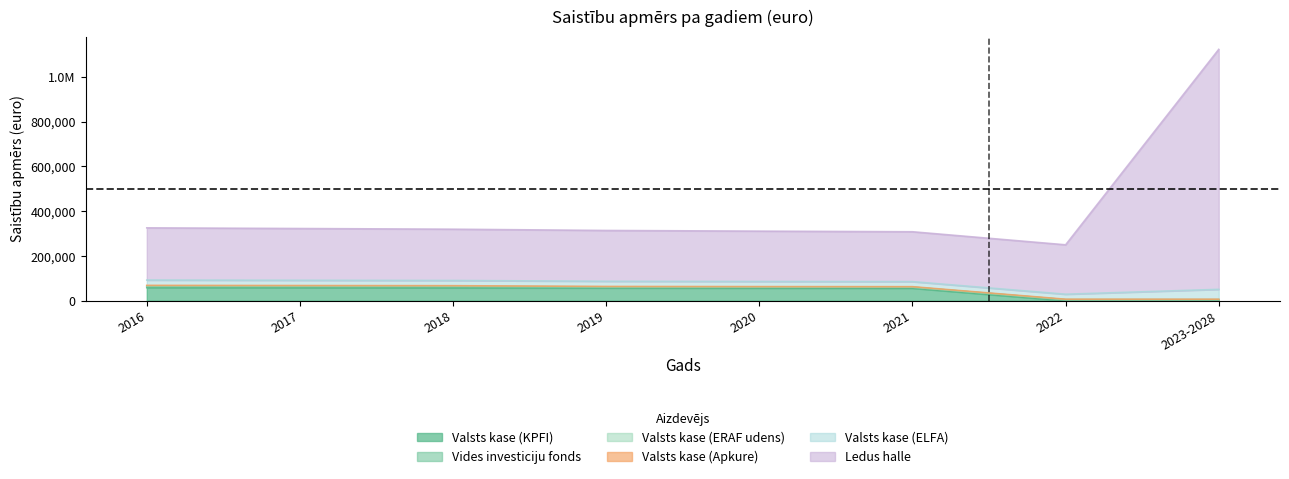

Reading left to right, extract all data points from this chart.

Valsts kase (KPFI): 58651	58097	57543	56989	56435	55881	0	0
Vides investiciju fonds: 5020	4973	4926	4879	4832	4785	4738	4691
Valsts kase (ERAF udens): 2622	2612	2601	0	0	0	0	0
Valsts kase (Apkure): 2284	2163	2043	1922	1802	1982	1862	1936
Valsts kase (ELFA): 23687	23469	23251	23033	22815	22597	22379	44103
Ledus halle: 233287	231197	229108	227018	224928	222838	220748	1072393